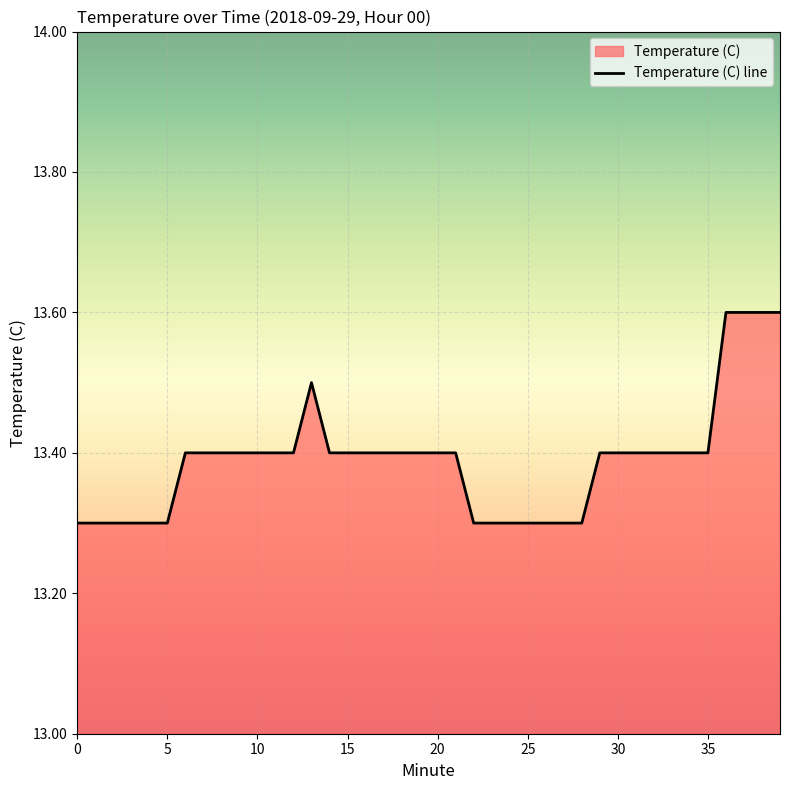

Reading left to right, what are all the values shown in this chart?

13.3	13.3	13.3	13.3	13.3	13.3	13.4	13.4	13.4	13.4	13.4	13.4	13.4	13.5	13.4	13.4	13.4	13.4	13.4	13.4	13.4	13.4	13.3	13.3	13.3	13.3	13.3	13.3	13.3	13.4	13.4	13.4	13.4	13.4	13.4	13.4	13.6	13.6	13.6	13.6